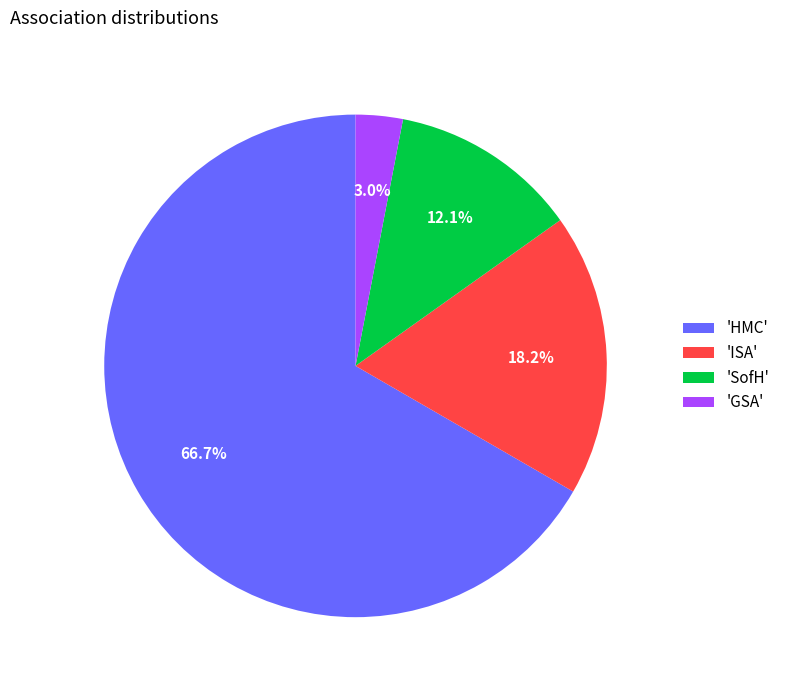

What is the majority slice?

'HMC'